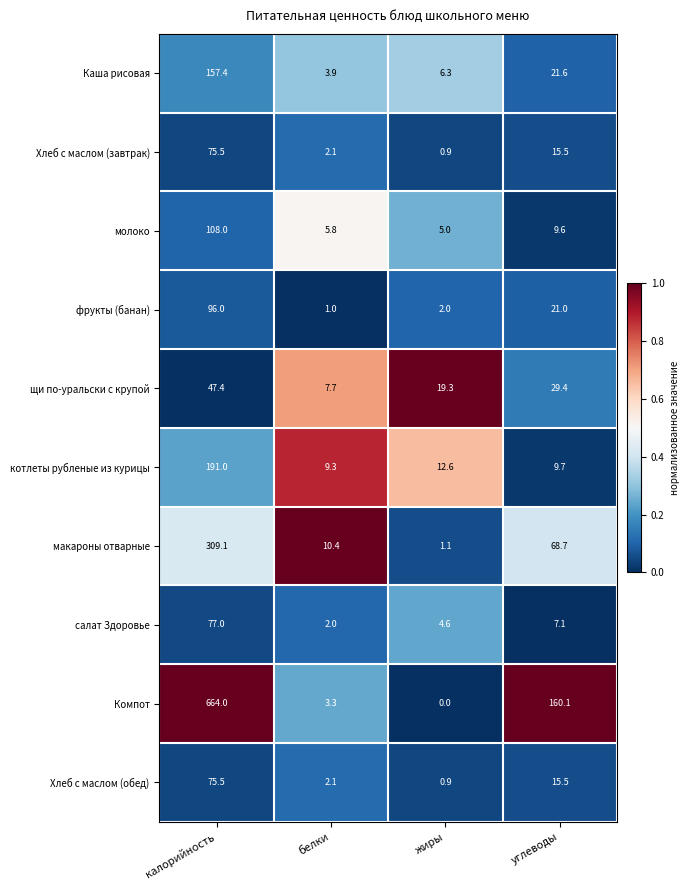

What is the spread (max minus min) of values at белки?

9.4